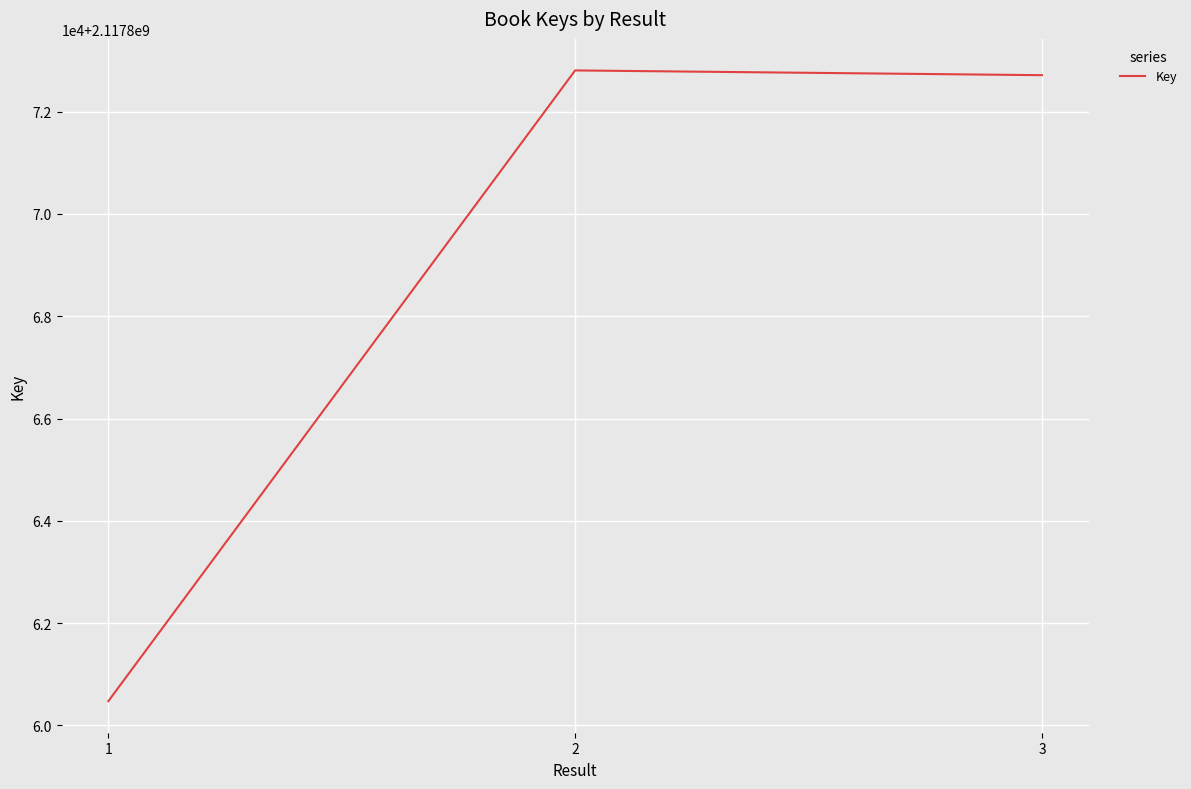

Does the chart display data point markers on the line(s)?

No